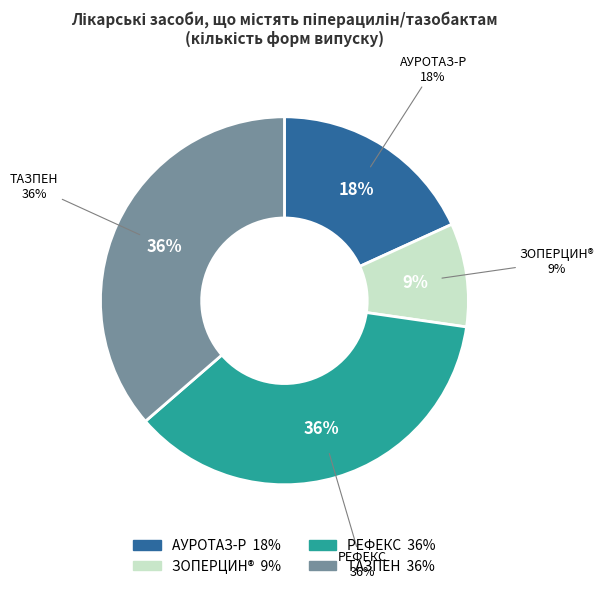

Count the number of slices in the pie.

4